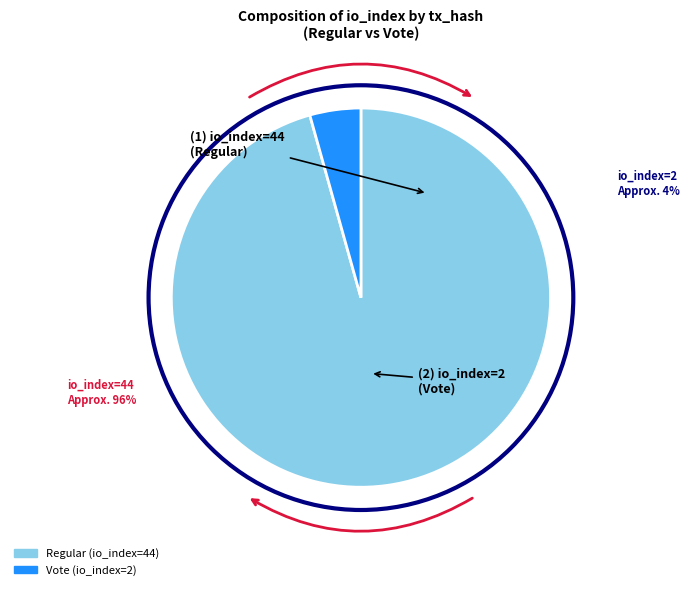

Is there a majority slice in this chart?

Yes